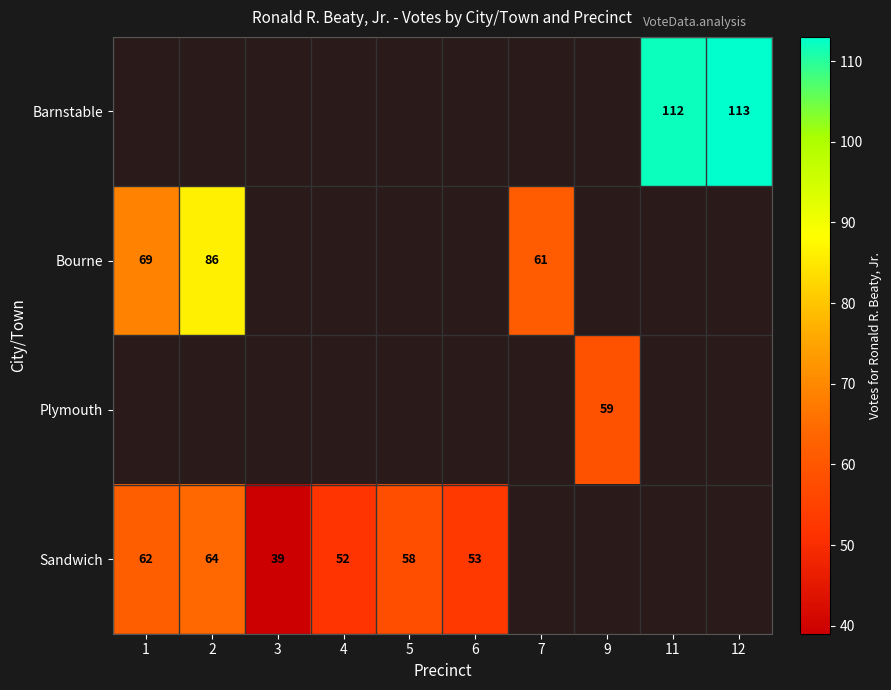

True or false: Bourne has a value of 105.3 at 1.

False